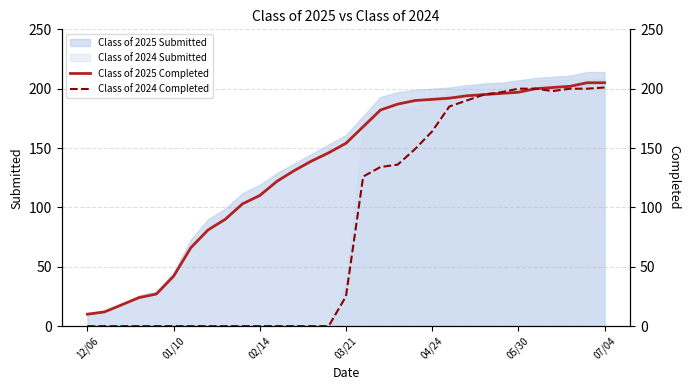

The Class of 2024 Submitted series shows 116 at 04/24. True or false?

False